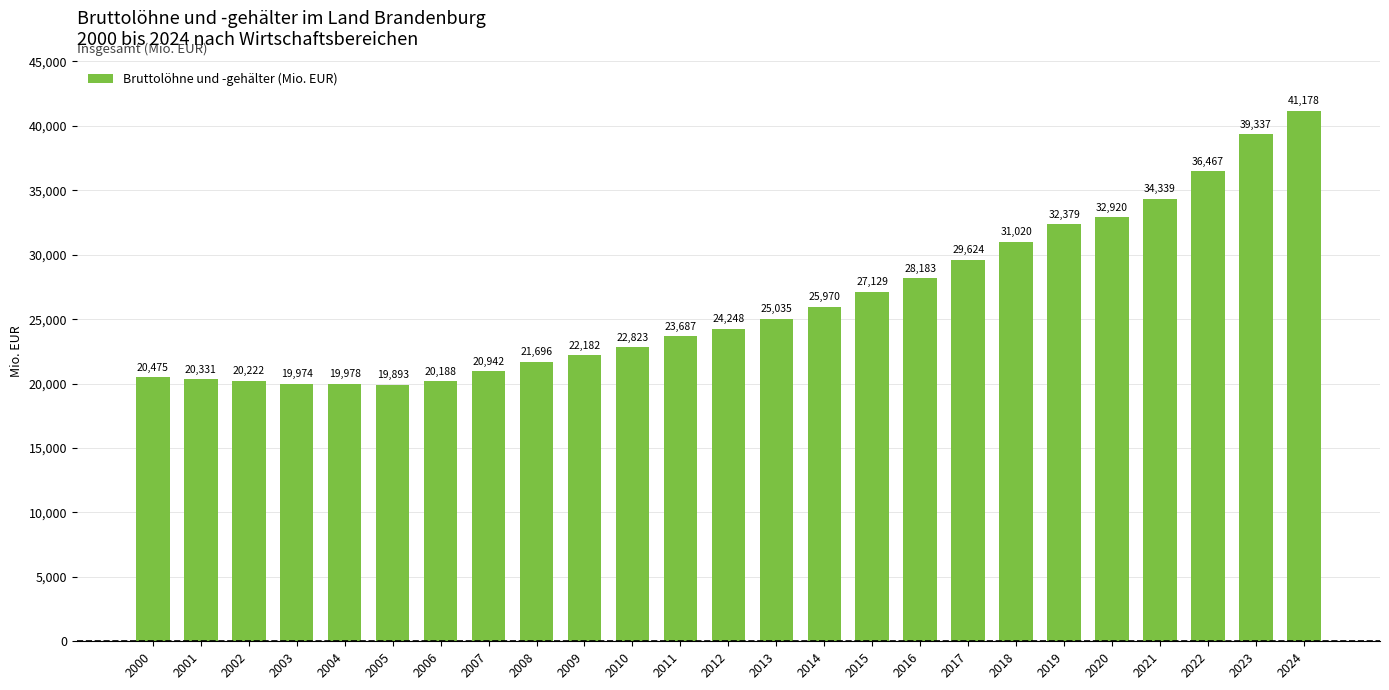

What value does the data have at 2003?

19974.3